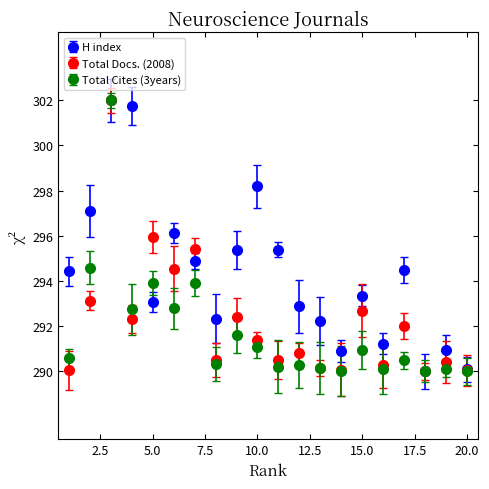

What is the value of the Total Cites (3years) point at the 6th from the left?

292.8